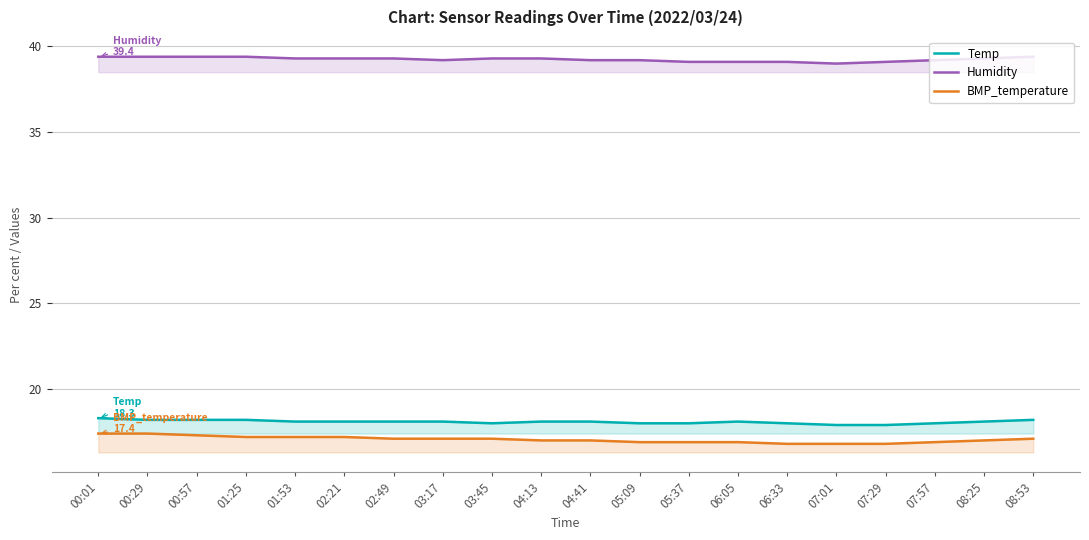

True or false: Temp and Humidity intersect in this chart.

False